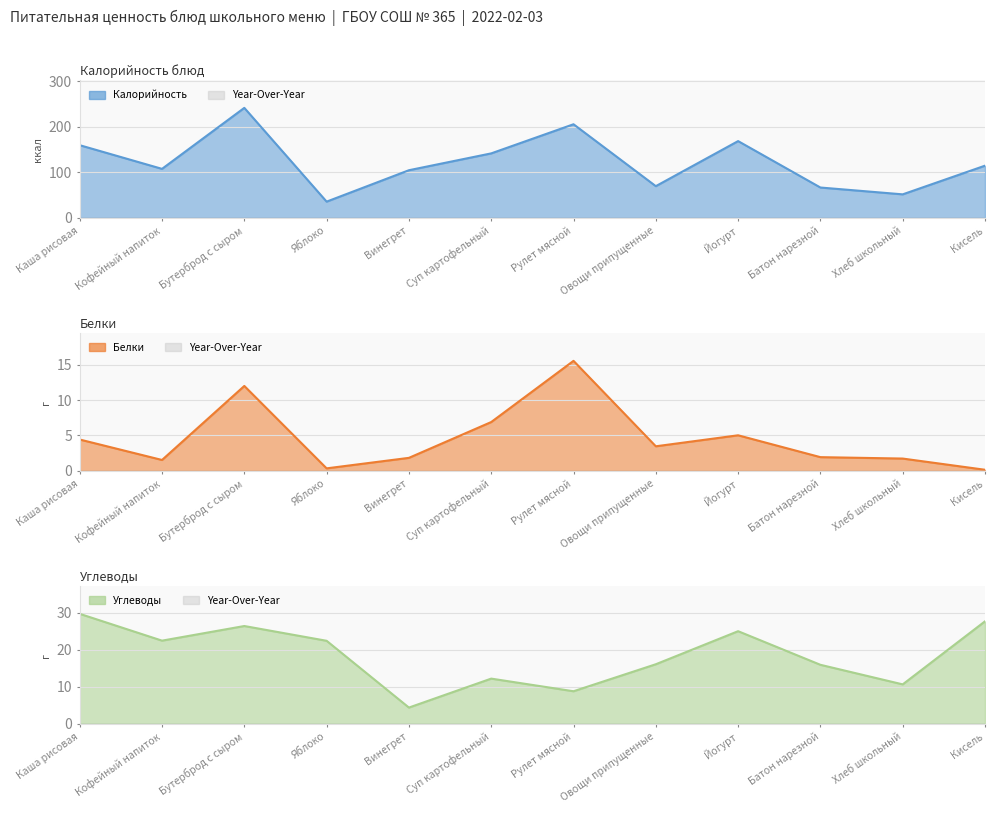

At which label does Белки reach its peak?

Рулет мясной